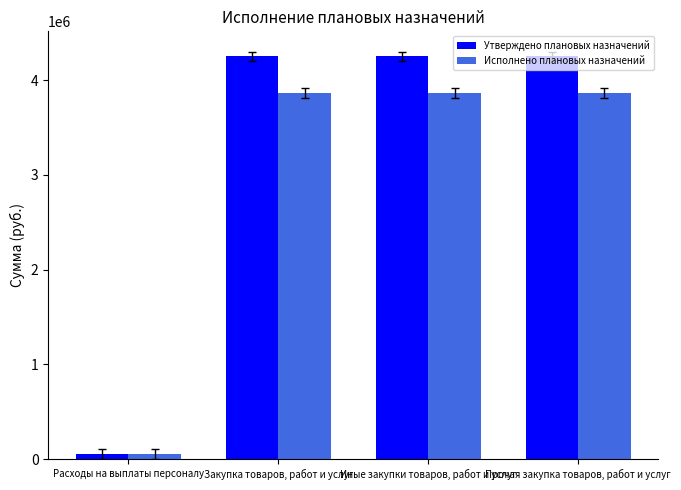

What is the smallest value displayed?

52900.0